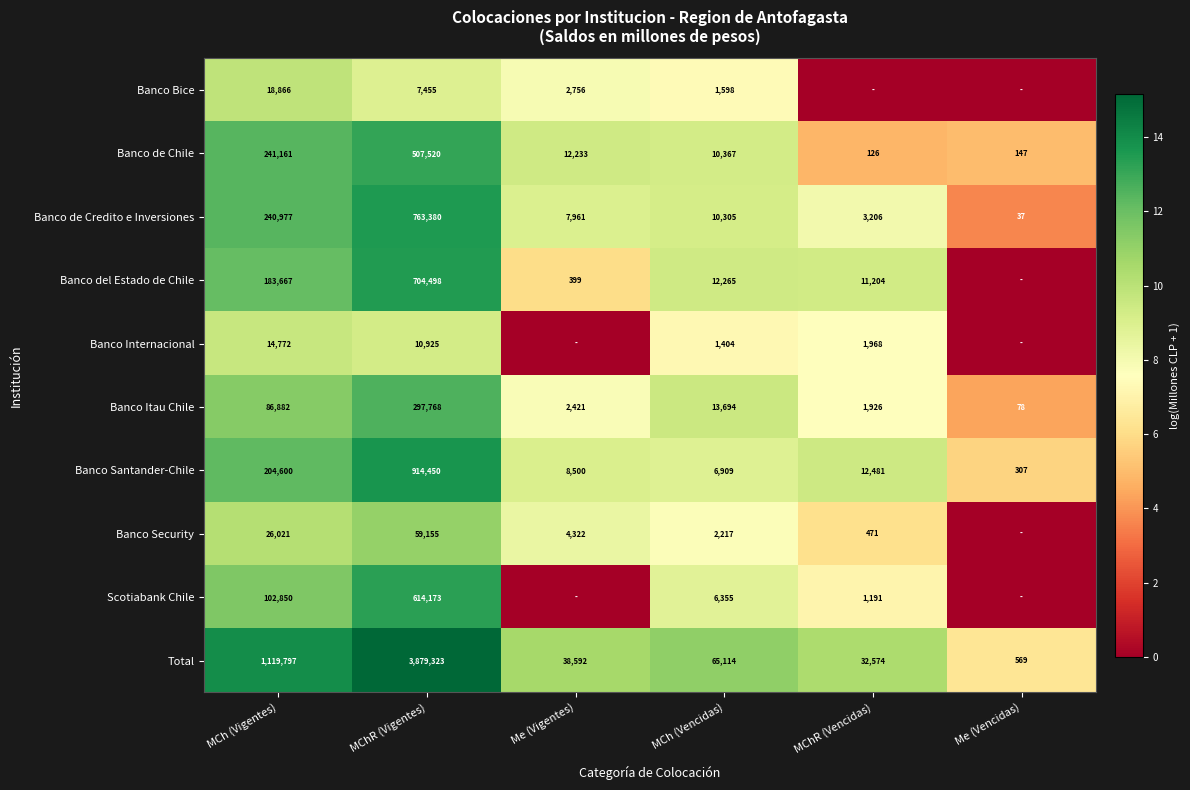

List the labels in order of Banco Itau Chile value, largest first.

MChR (Vigentes), MCh (Vigentes), MCh (Vencidas), Me (Vigentes), MChR (Vencidas), Me (Vencidas)